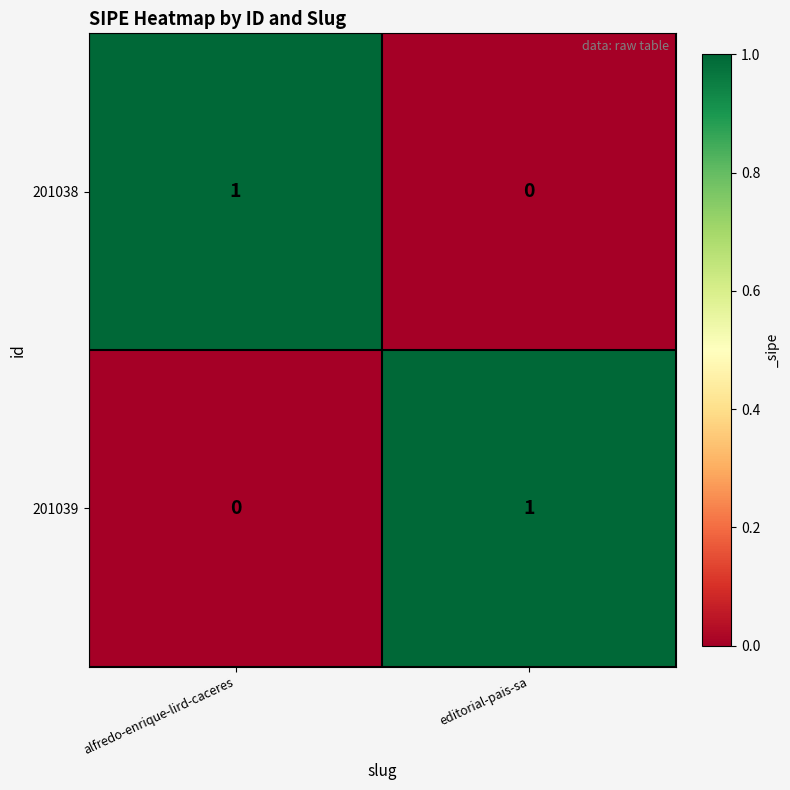

Count the number of data series in this chart.

2